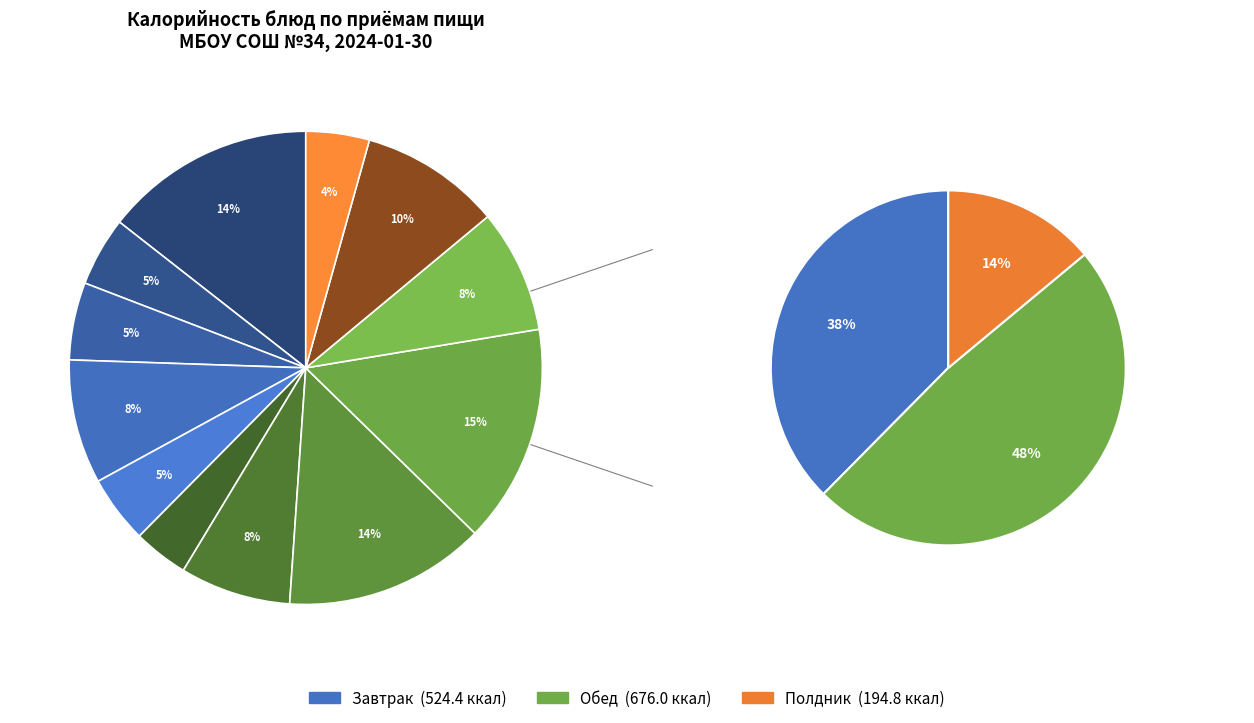

To the nearest percent, what percentage of the pie is Запеканка из творога с повидлом?

14%